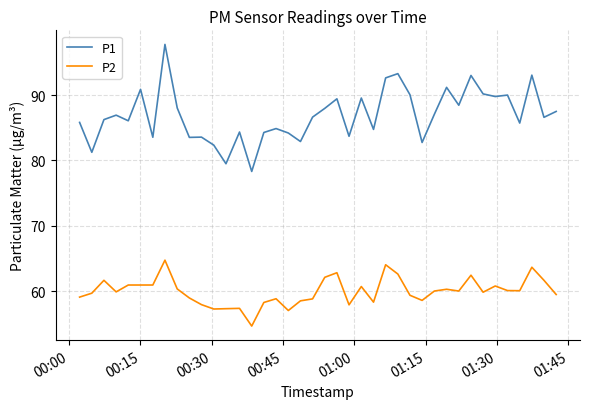

How many distinct data groups are displayed?

2